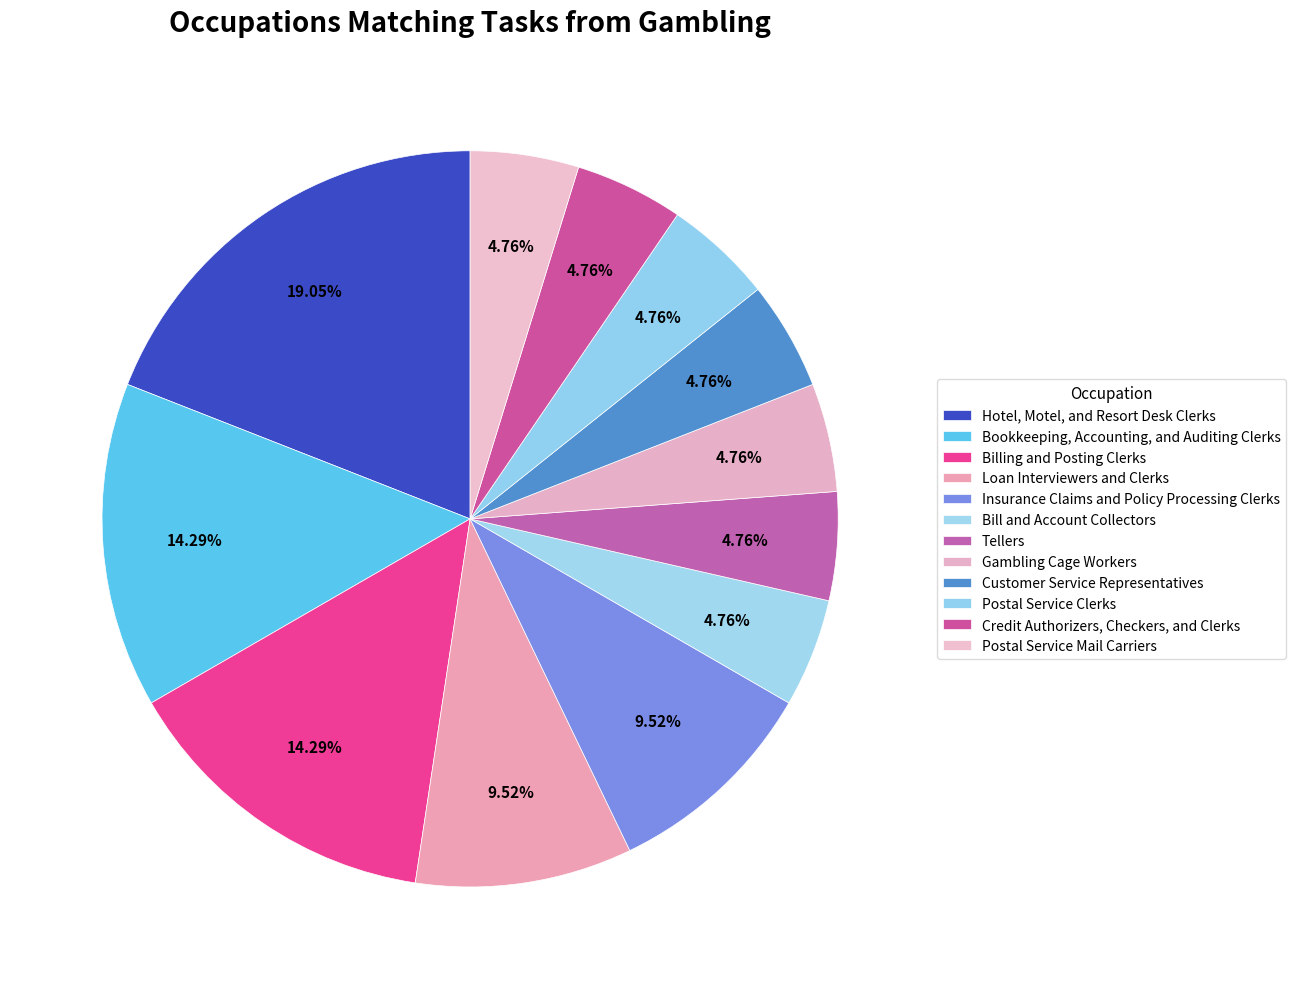

The Bill and Account Collectors slice represents 5% of the pie. True or false?

True